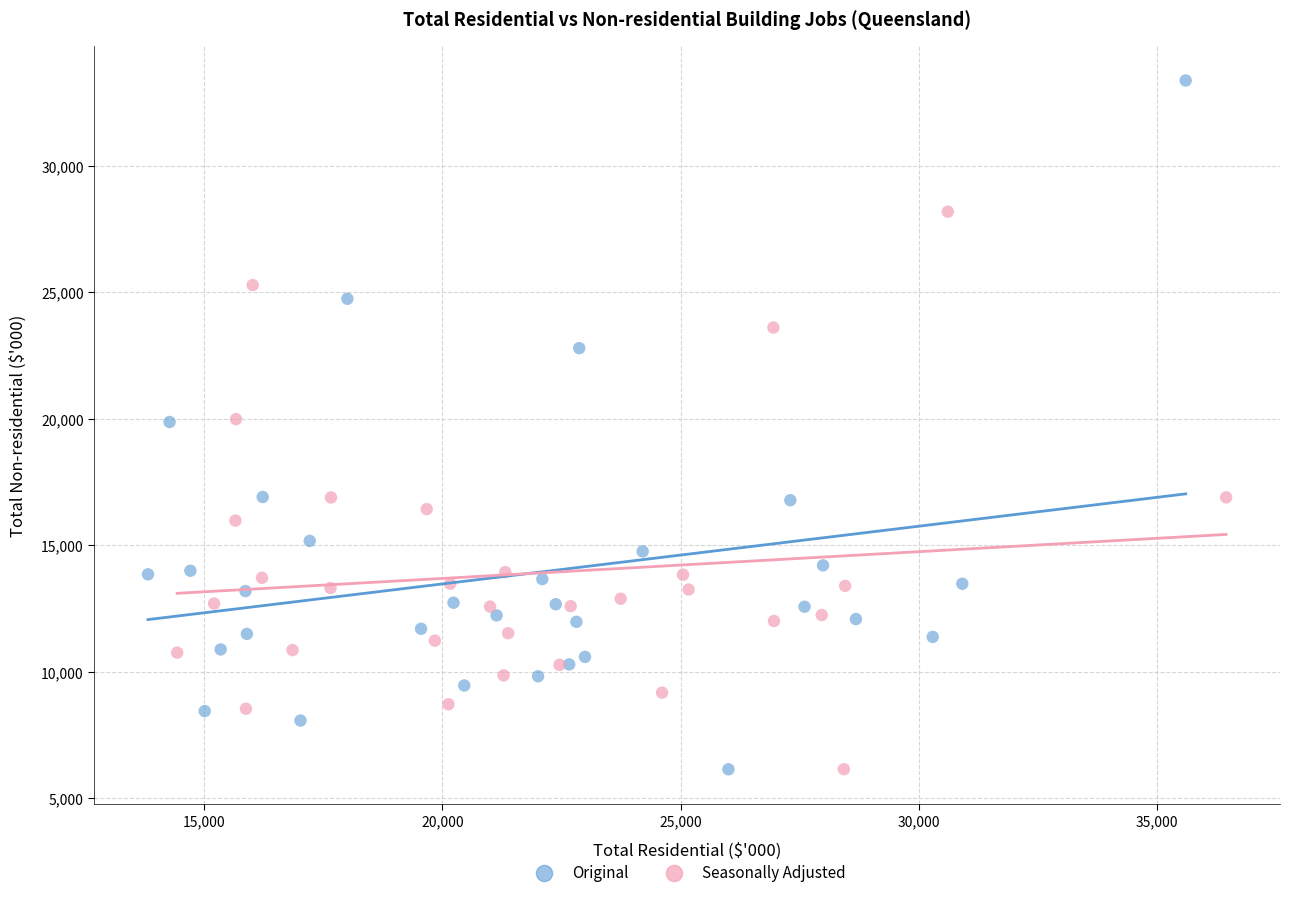

Which series reaches the maximum Y coordinate?

Original